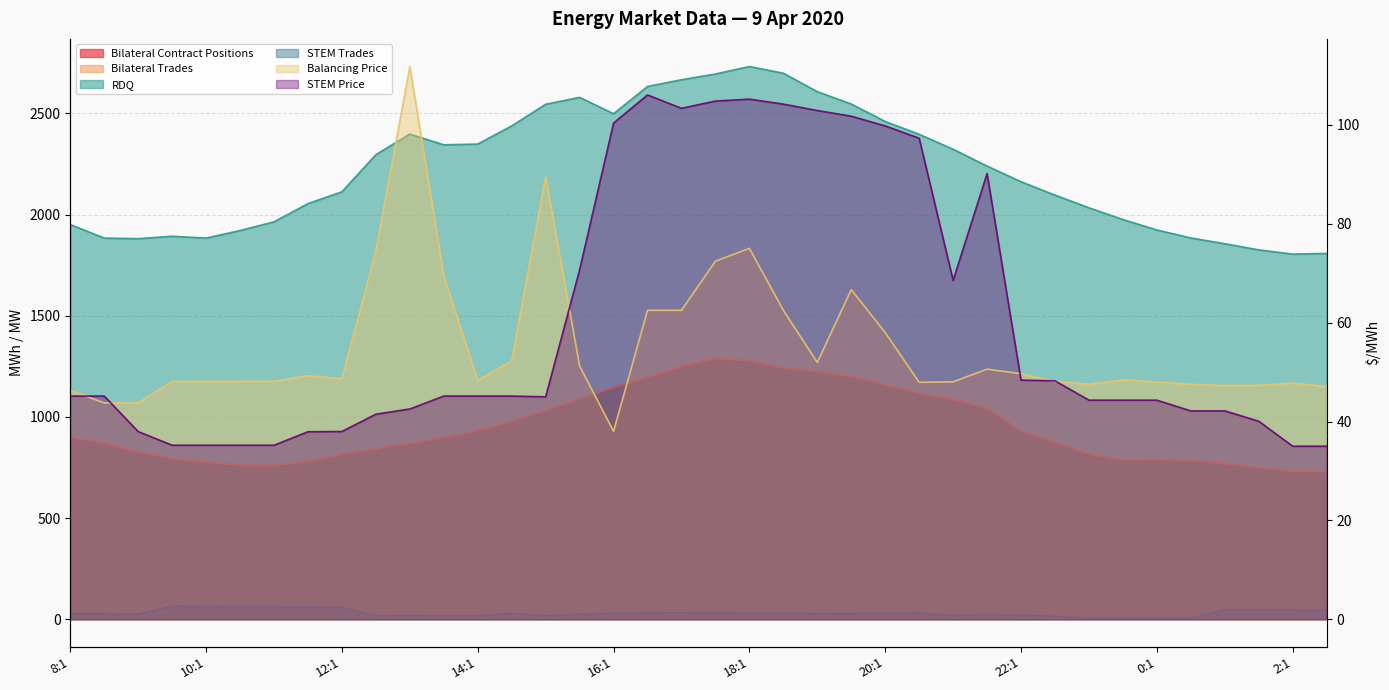

What is the label of the 36th point from the right?

9:1